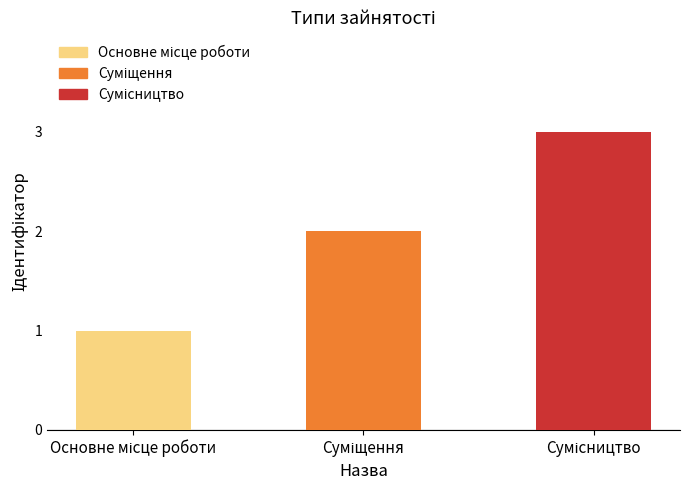

What is the greatest value displayed?

3